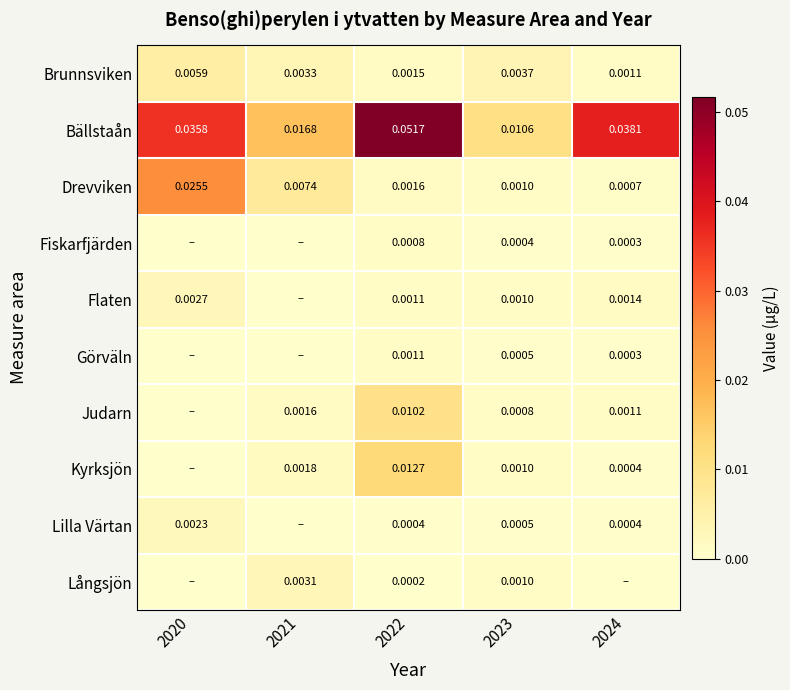

Which series changed the most between 2022 and 2023?

Bällstaån